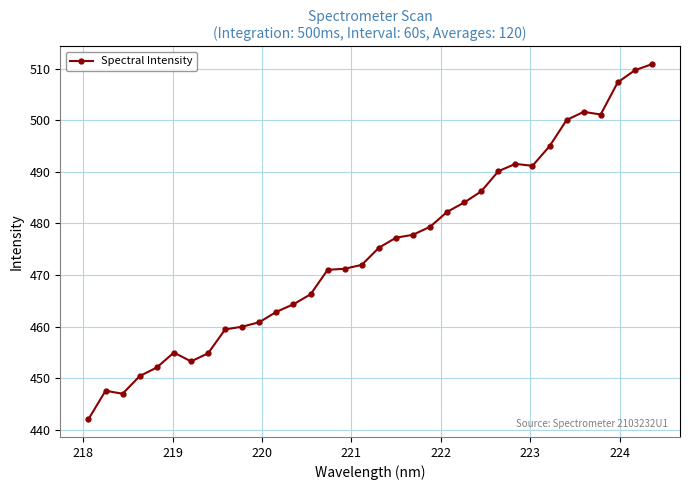

What is the value of the 10th point from the left?

460.0